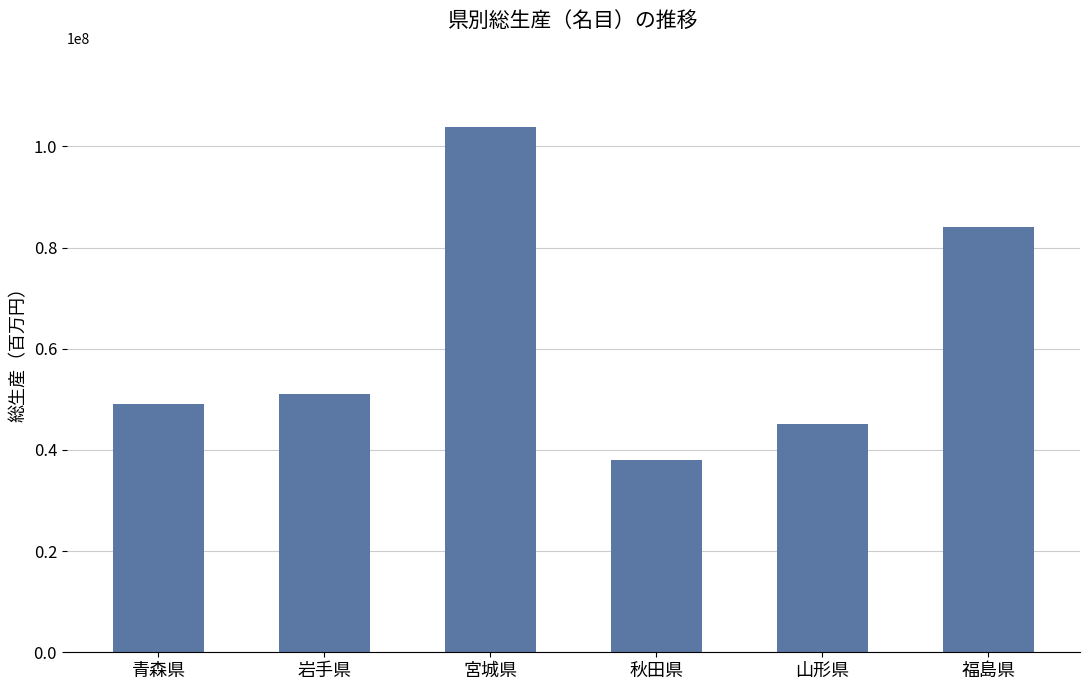

Is it true that the value at 山形県 is 45126862?

True